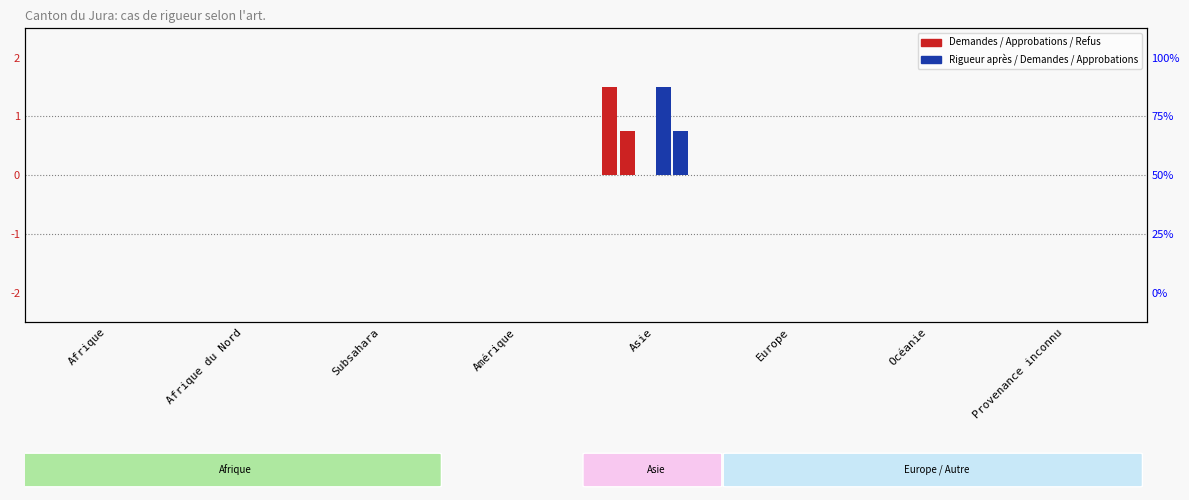

Reading right to left, what are all the values shown in this chart?

Nombre total de demandes: Provenance inconnu=0.0	Océanie=0.0	Europe=0.0	Asie=1.5	Amérique=0.0	Subsahara=0.0	Afrique du Nord=0.0	Afrique=0.0
Total approbations: Provenance inconnu=0.0	Océanie=0.0	Europe=0.0	Asie=0.8	Amérique=0.0	Subsahara=0.0	Afrique du Nord=0.0	Afrique=0.0
Total refus: Provenance inconnu=0.0	Océanie=0.0	Europe=0.0	Asie=0.0	Amérique=0.0	Subsahara=0.0	Afrique du Nord=0.0	Afrique=0.0
Demandes (rigueur apres): Provenance inconnu=0.0	Océanie=0.0	Europe=0.0	Asie=1.5	Amérique=0.0	Subsahara=0.0	Afrique du Nord=0.0	Afrique=0.0
Approbations (rigueur apres): Provenance inconnu=0.0	Océanie=0.0	Europe=0.0	Asie=0.8	Amérique=0.0	Subsahara=0.0	Afrique du Nord=0.0	Afrique=0.0
Refus (rigueur apres): Provenance inconnu=0.0	Océanie=0.0	Europe=0.0	Asie=0.0	Amérique=0.0	Subsahara=0.0	Afrique du Nord=0.0	Afrique=0.0